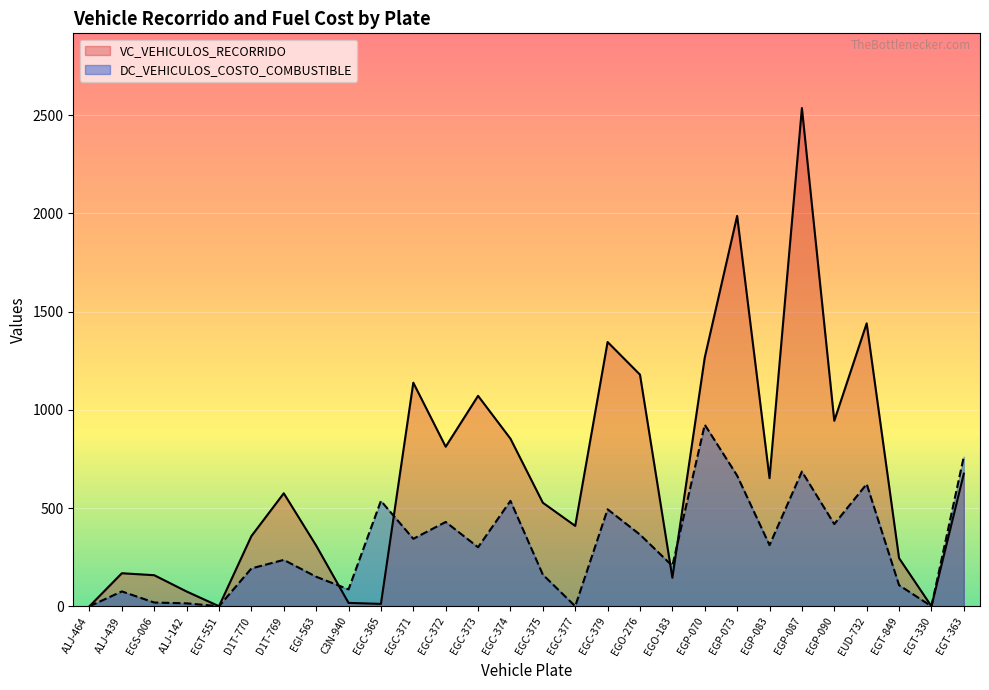

Which series has the largest range (max minus min)?

VC_VEHICULOS_RECORRIDO